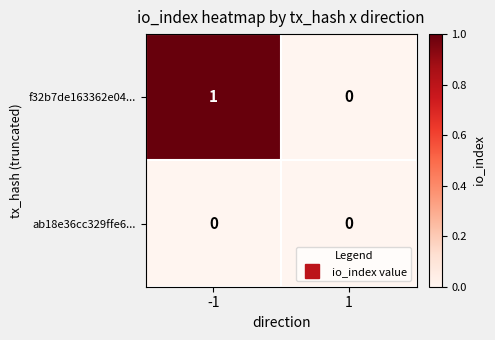

Rank the series by their maximum value, from lowest to highest.

ab18e36cc329ffe6..., f32b7de163362e04...